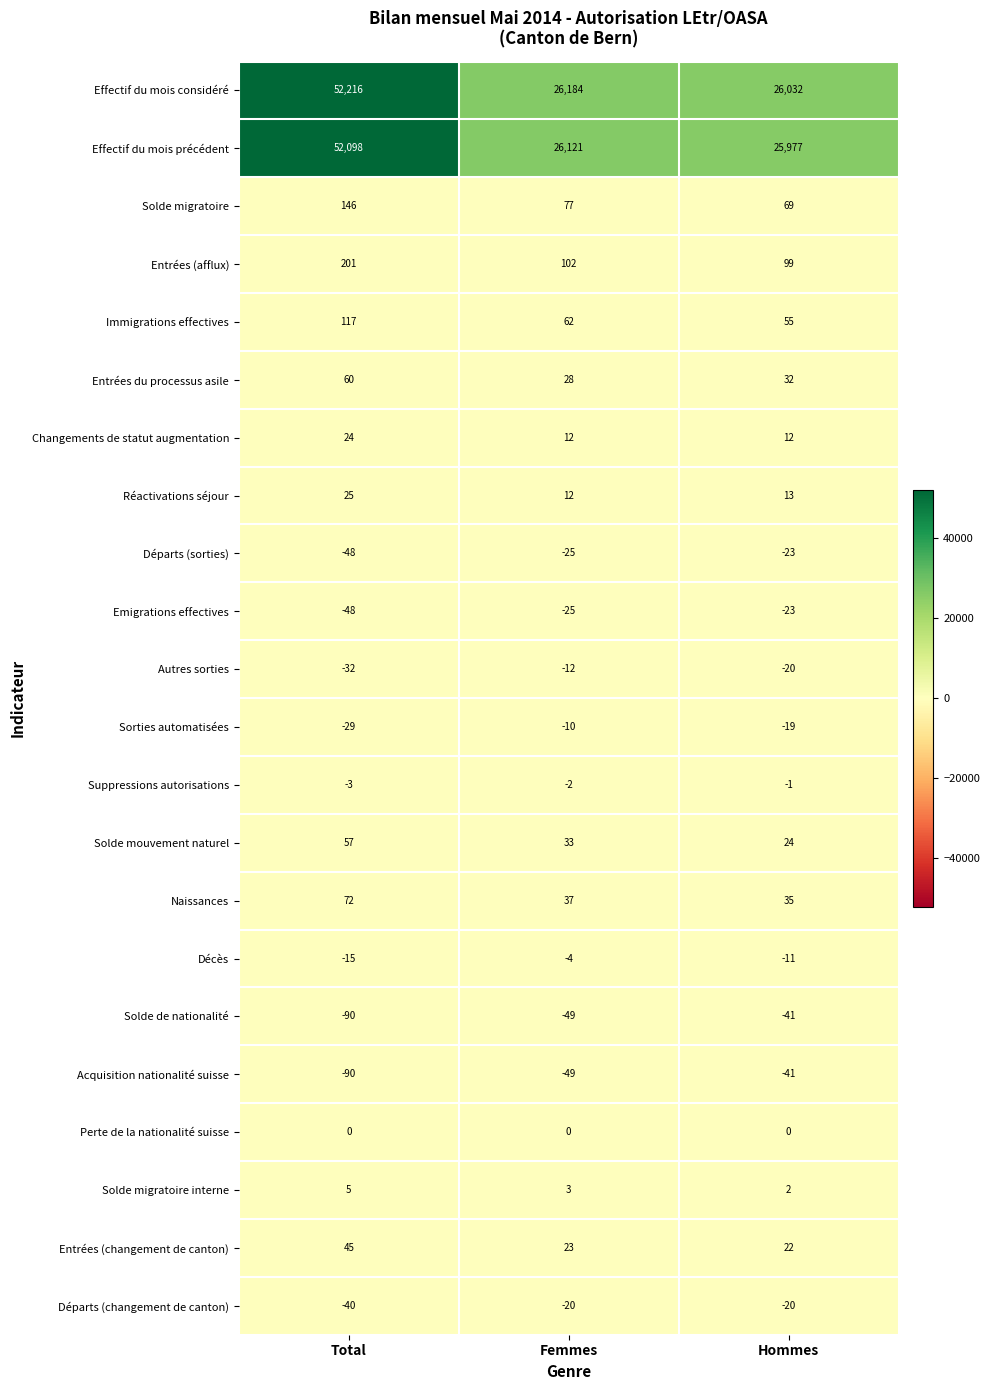

True or false: Effectif du mois considéré has a value of 45761 at Hommes.

False